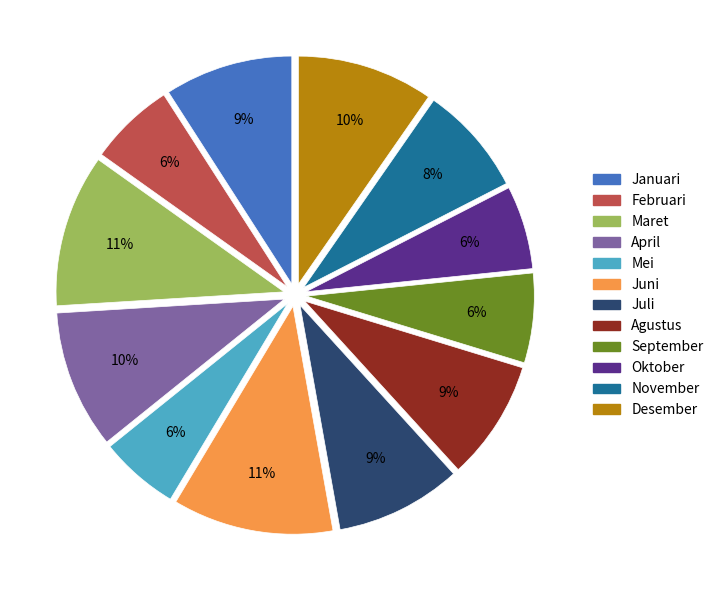

To the nearest percent, what percentage of the pie is Maret?

11%